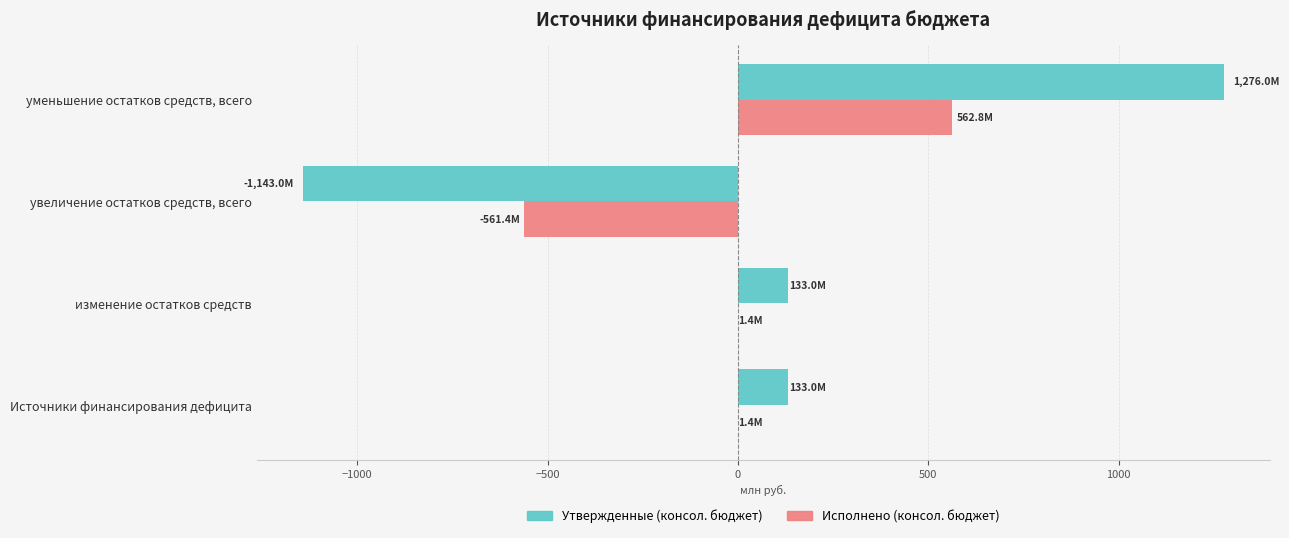

How many values in Утвержденные (консол. бюджет) are above zero?

3